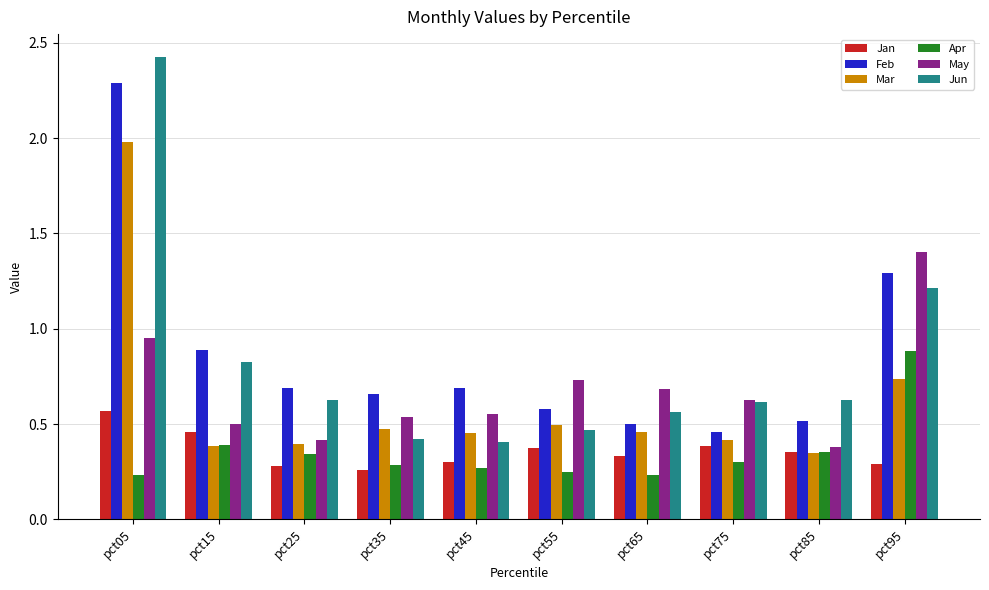

How many Jan values are between 0 and 1?

10